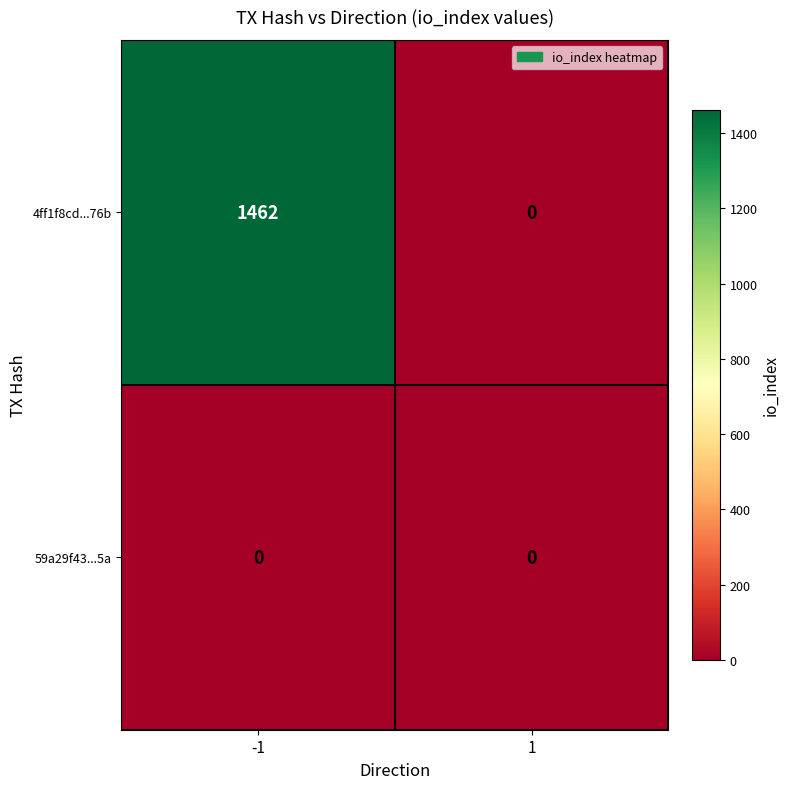

The 4ff1f8cd...76b series shows 1462 at -1. True or false?

True